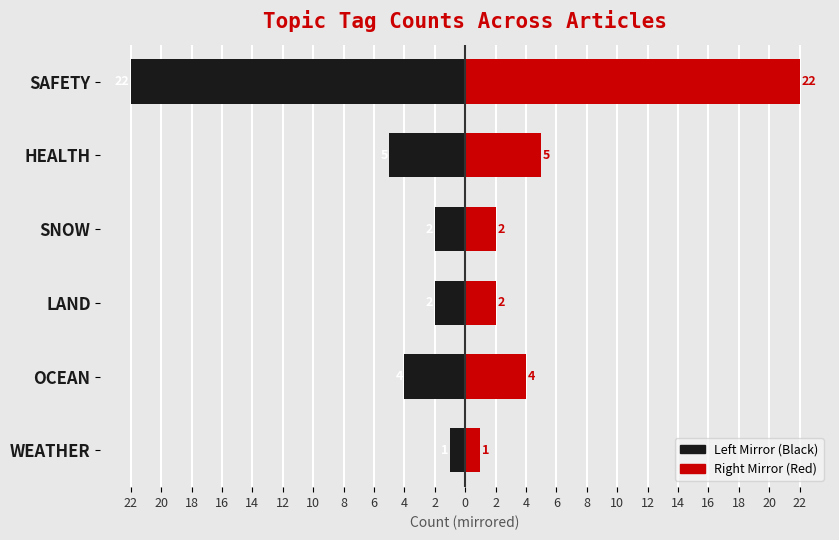

At how many categories does at least one series exceed -15?

6